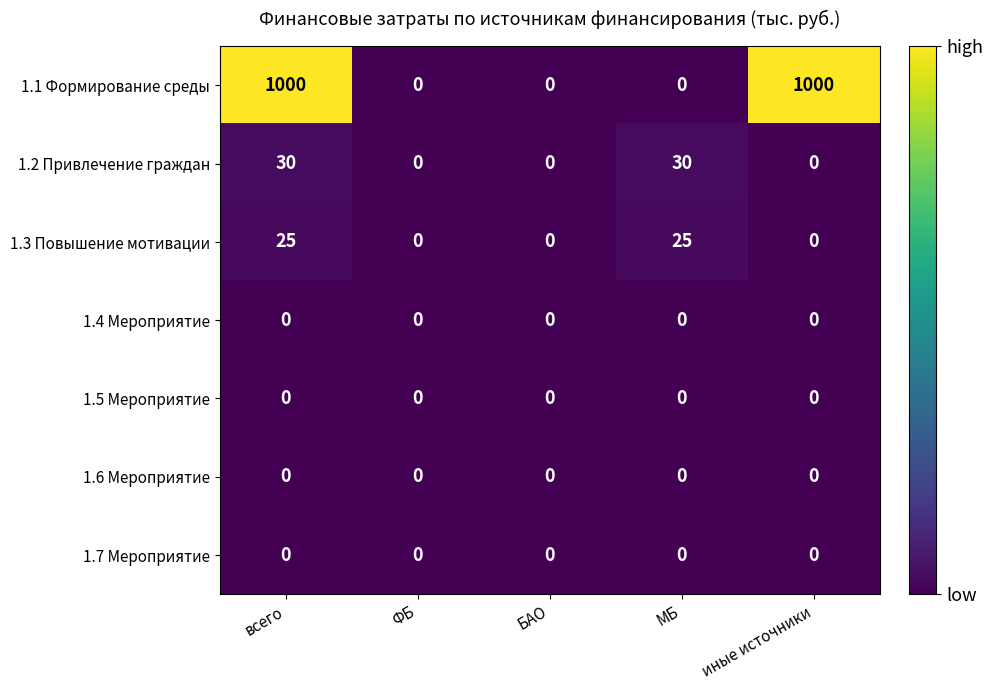

Which series changed the most between всего and БАО?

1.1 Формирование среды